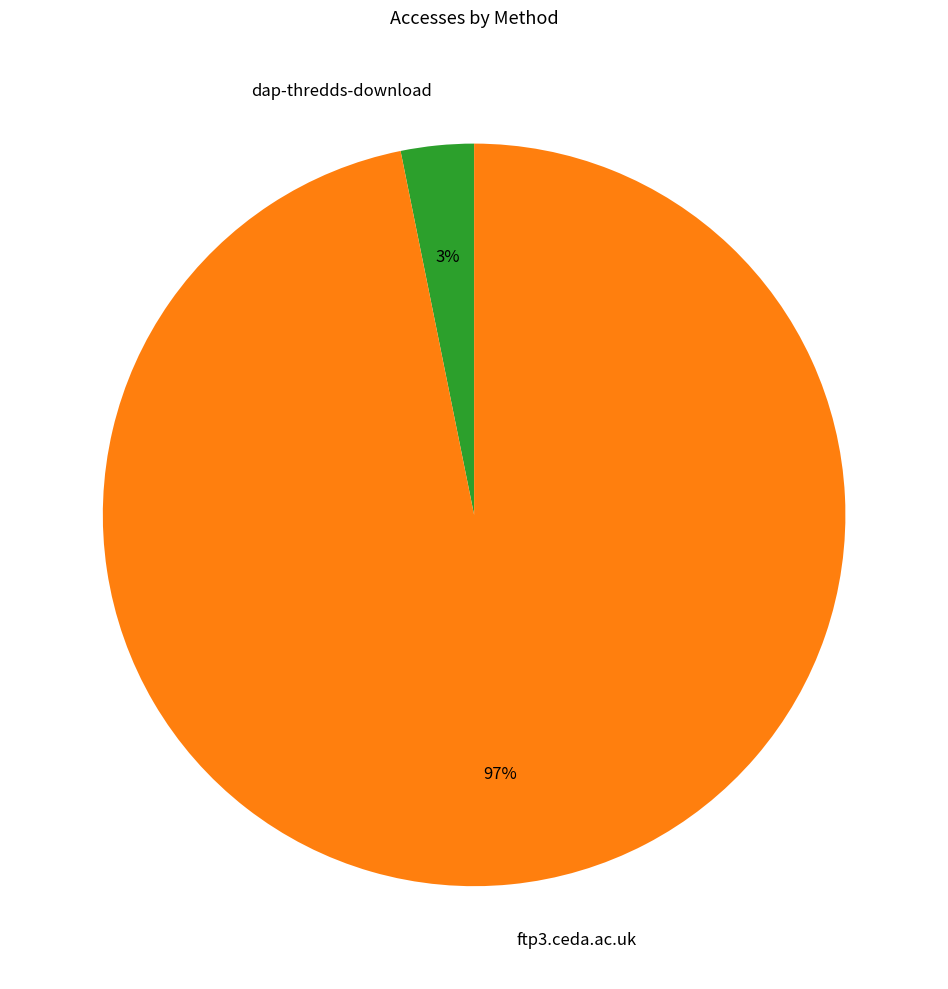

Between ftp3.ceda.ac.uk and dap-thredds-download, which is larger?

ftp3.ceda.ac.uk